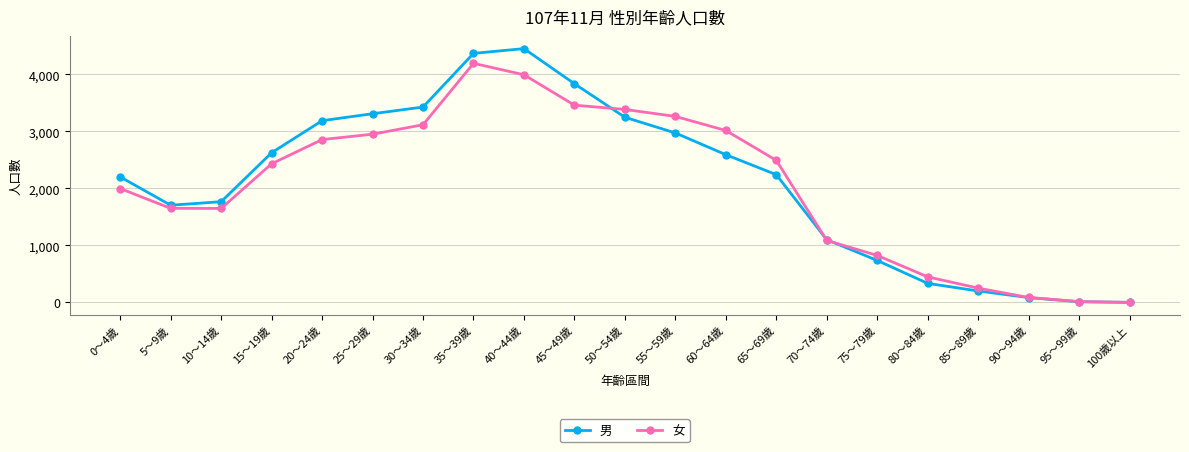

True or false: 男 has more than 0 points higher than both neighbors.

True